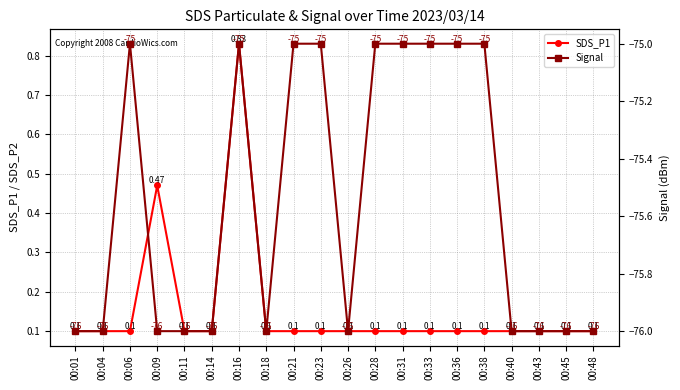

Is it true that SDS_P1 equals 0.1 at 00:45?

True